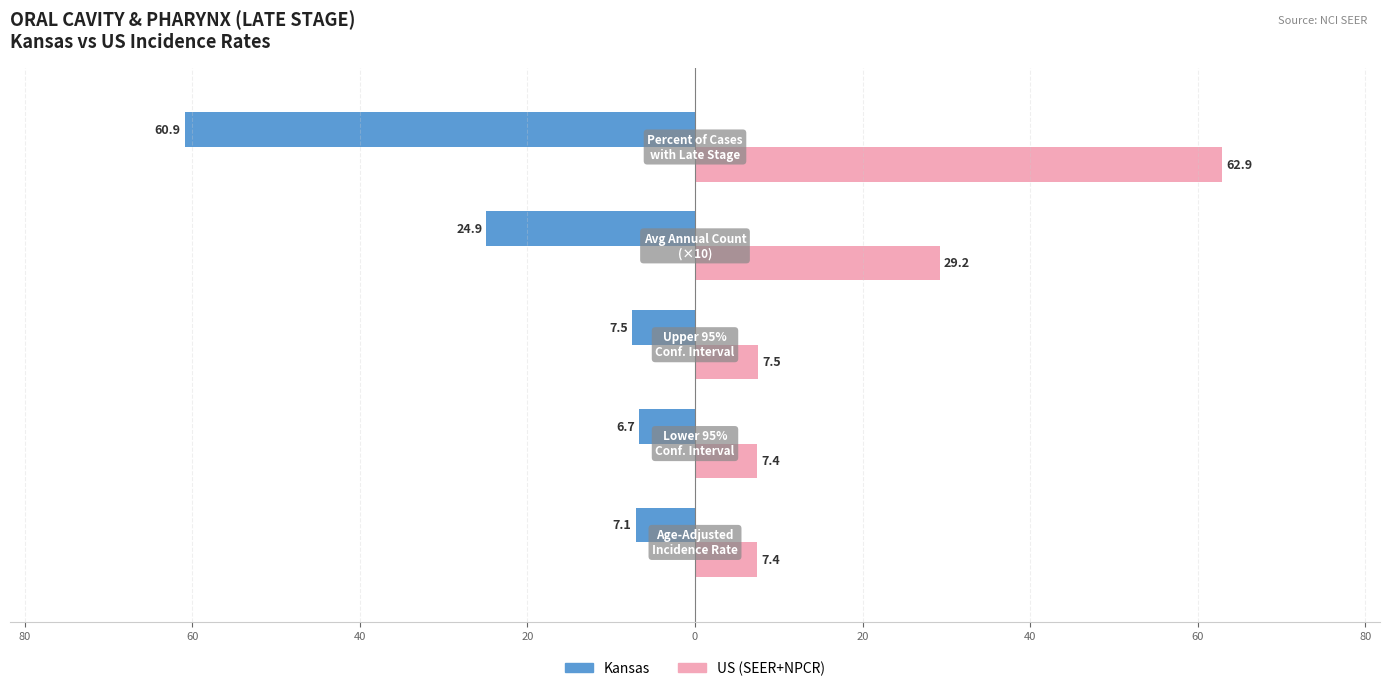

What are all the series names shown in the legend?

Kansas, US (SEER+NPCR)